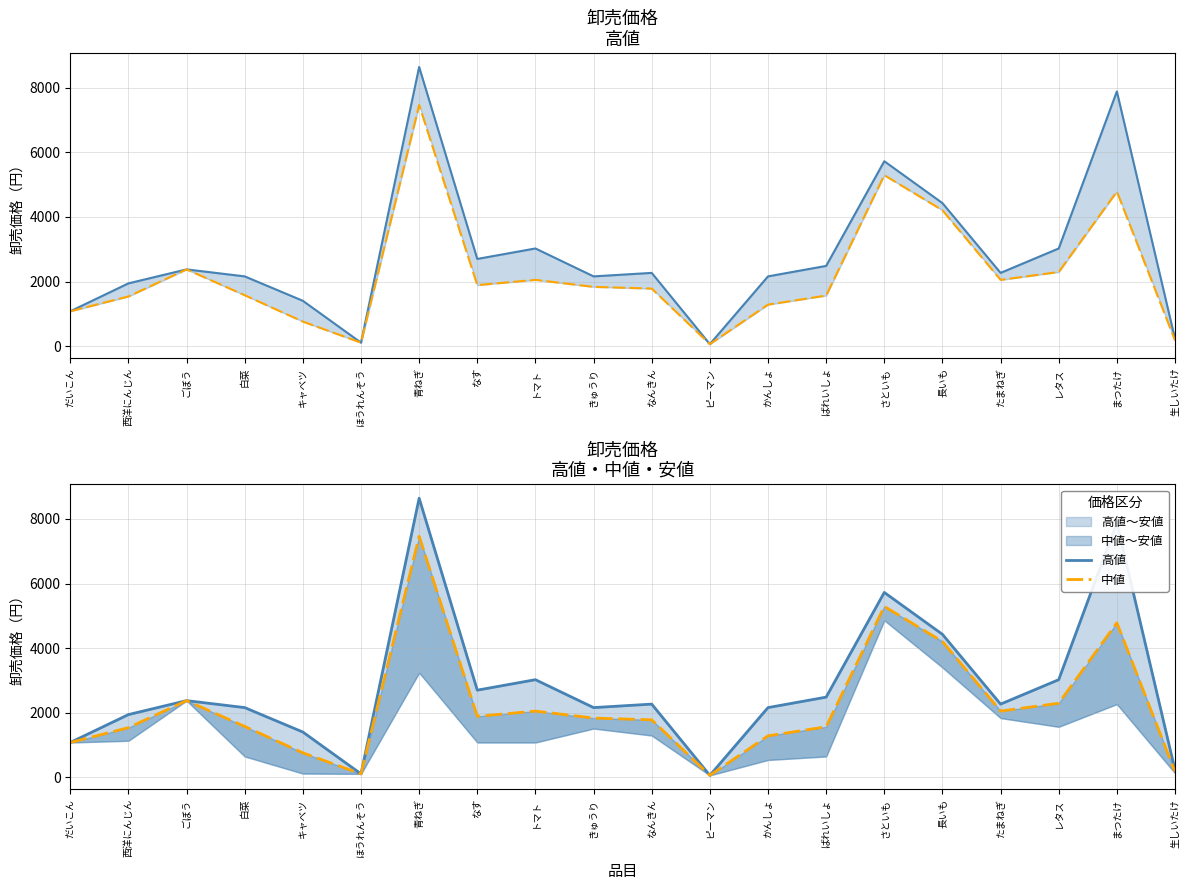

What is the sum of all 中値 values?

44187